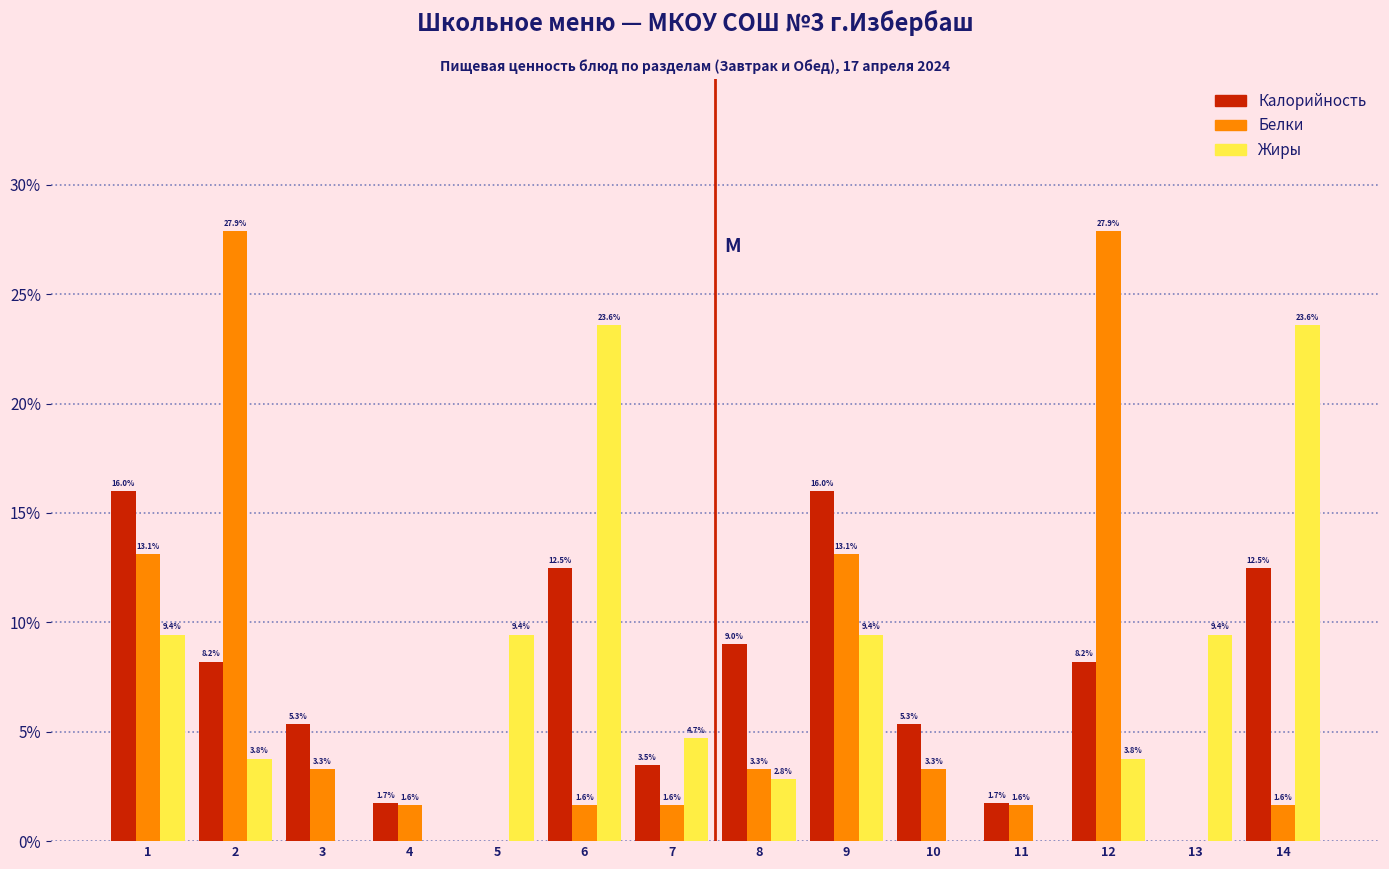

Reading left to right, what are all the values shown in this chart?

Калорийность: 1=16.0	2=8.2	3=5.3	4=1.7	5=0.0	6=12.5	7=3.5	8=9.0	9=16.0	10=5.3	11=1.7	12=8.2	13=0.0	14=12.5
Белки: 1=13.1	2=27.9	3=3.3	4=1.6	5=0.0	6=1.6	7=1.6	8=3.3	9=13.1	10=3.3	11=1.6	12=27.9	13=0.0	14=1.6
Жиры: 1=9.4	2=3.8	3=0.0	4=0.0	5=9.4	6=23.6	7=4.7	8=2.8	9=9.4	10=0.0	11=0.0	12=3.8	13=9.4	14=23.6